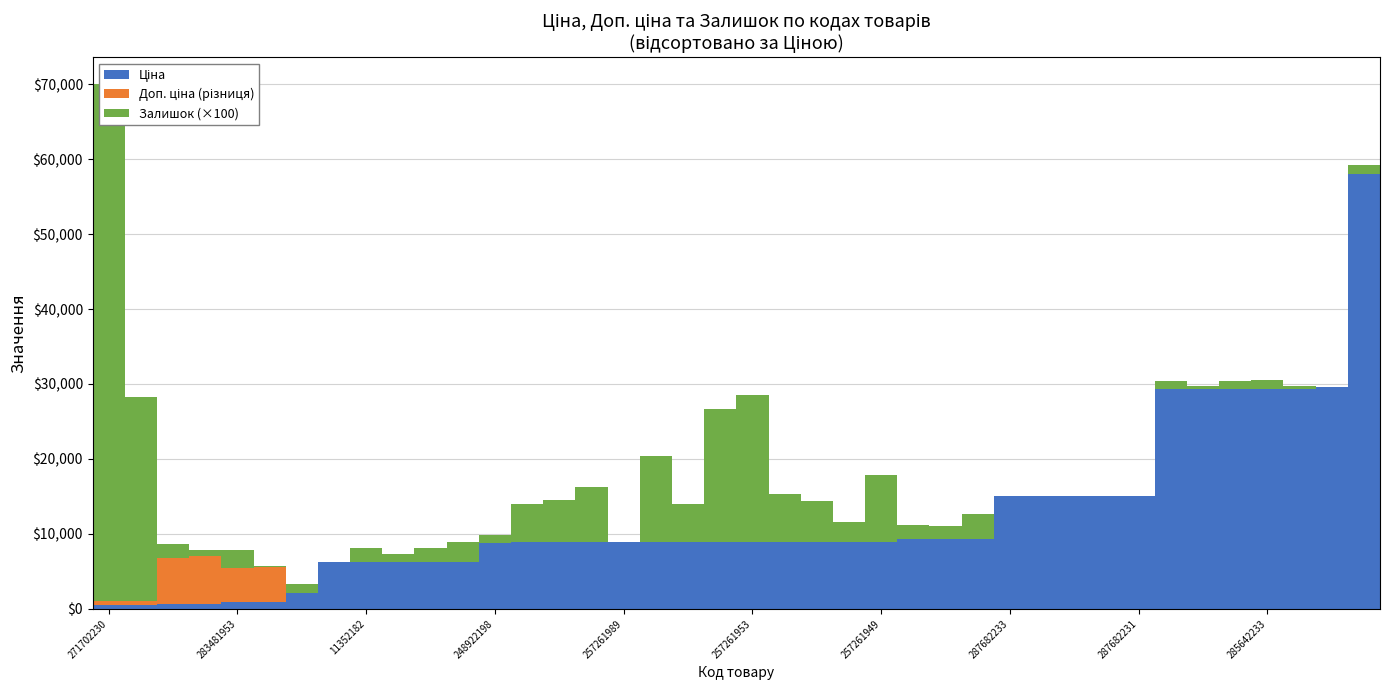

Reading right to left, what are all the values shown in this chart?

Ціна: 58037.0	29548.9	29294.9	29294.9	29294.9	29294.9	29294.9	15019.2	15019.2	15019.2	15019.2	15019.2	9321.4	9321.4	9321.4	8874.6	8874.6	8874.6	8874.6	8874.6	8874.6	8874.6	8874.6	8874.6	8874.6	8874.6	8874.6	8797.6	6266.7	6266.7	6266.7	6266.7	6266.7	2094.3	928.3	904.3	700.4	676.4	586.0	586.0
Доп. ціна (різниця): 0.0	0.0	0.0	0.0	0.0	0.0	0.0	0.0	0.0	0.0	0.0	0.0	0.0	0.0	0.0	0.0	0.0	0.0	0.0	0.0	0.0	0.0	0.0	0.0	0.0	0.0	0.0	0.0	0.0	0.0	0.0	0.0	0.0	-0.3	4641.5	4521.6	6303.9	6088.0	488.5	488.5
Залишок (×100): 1200.0	0.0	400.0	1300.0	1100.0	500.0	1100.0	0.0	0.0	0.0	0.0	0.0	3400.0	1800.0	1900.0	9000.0	2700.0	5500.0	6400.0	19700.0	17800.0	5100.0	11500.0	100.0	7400.0	5700.0	5100.0	1100.0	2600.0	1800.0	1000.0	1900.0	0.0	1200.0	200.0	2400.0	800.0	1900.0	27200.0	69000.0